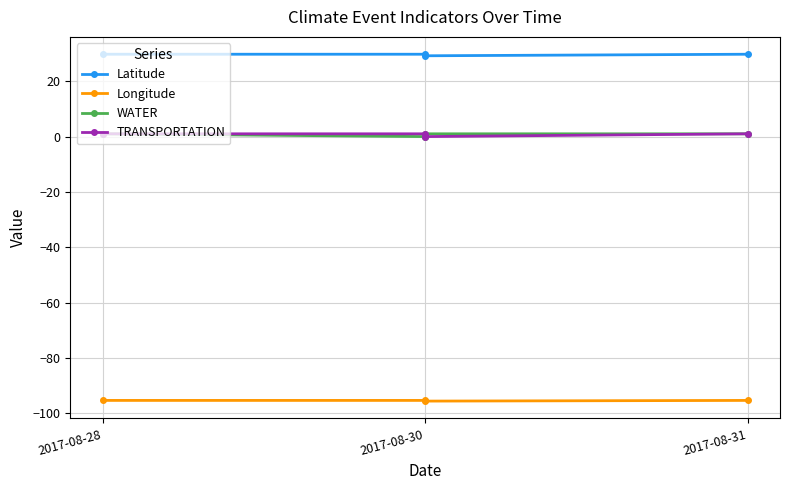

What is the difference between the maximum and minimum values in the Latitude series?

0.6